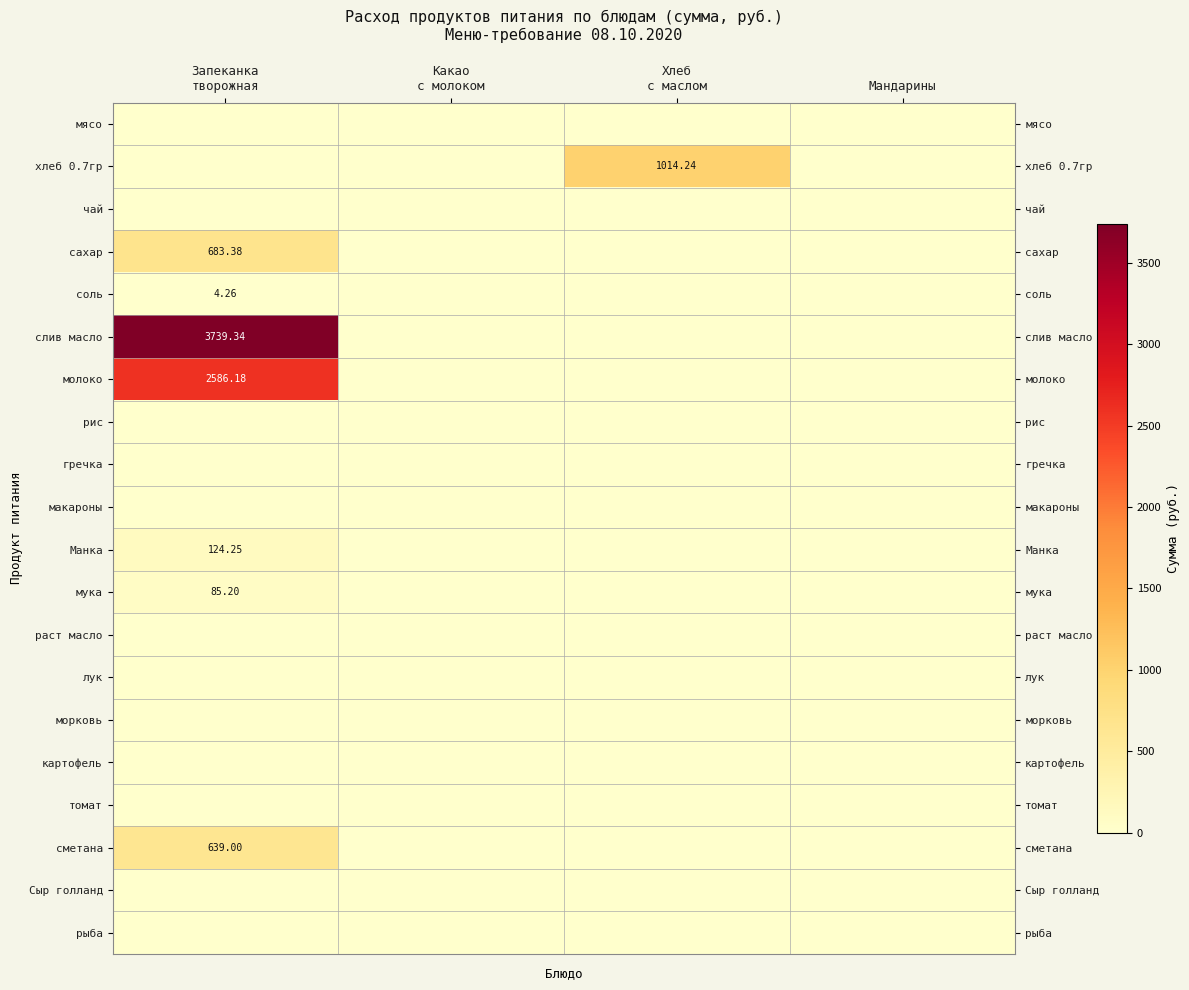

List the series in order of their peak value, highest first.

слив масло, молоко, хлеб 0.7гр, сахар, сметана, Манка, мука, соль, мясо, чай, рис, гречка, макароны, раст масло, лук, морковь, картофель, томат, Сыр голланд, рыба